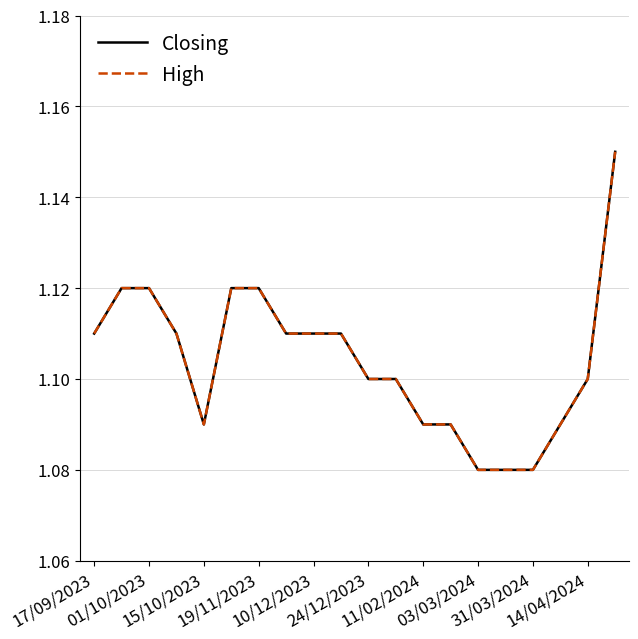

Is this an area chart (filled region under the line)?

No